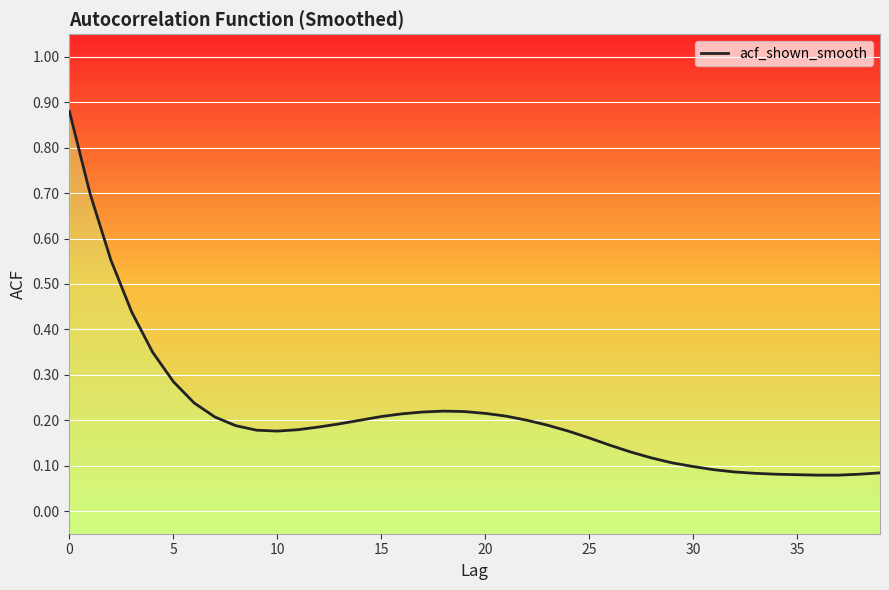

Reading left to right, transcribe all the data shown in this chart.

0.9	0.7	0.6	0.4	0.3	0.3	0.2	0.2	0.2	0.2	0.2	0.2	0.2	0.2	0.2	0.2	0.2	0.2	0.2	0.2	0.2	0.2	0.2	0.2	0.2	0.2	0.1	0.1	0.1	0.1	0.1	0.1	0.1	0.1	0.1	0.1	0.1	0.1	0.1	0.1